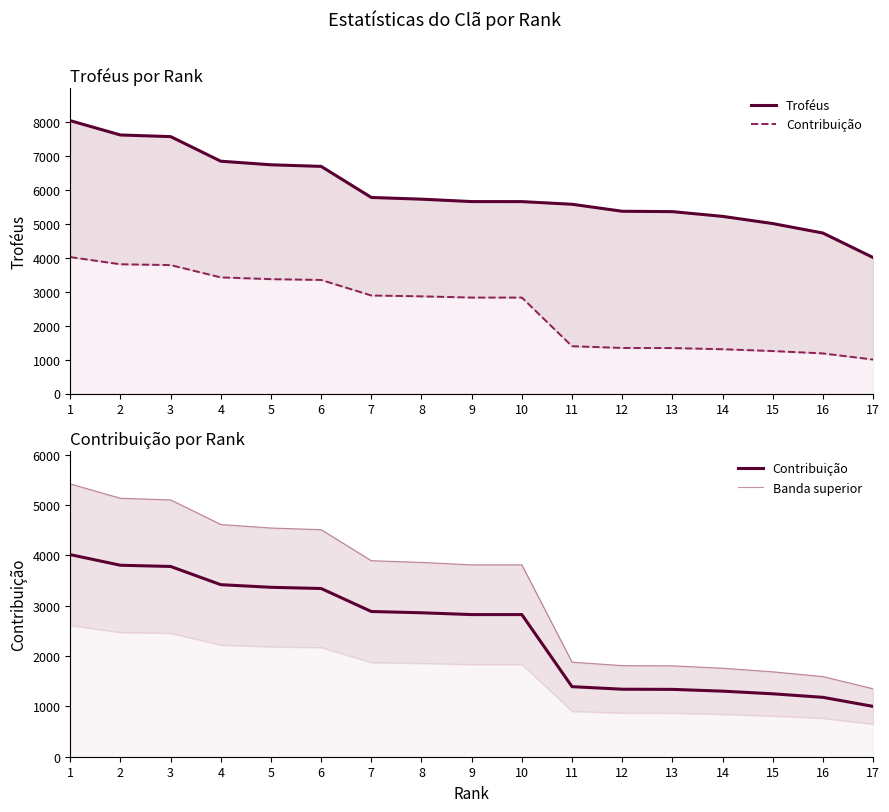

Reading left to right, transcribe all the data shown in this chart.

Troféus: 8030.0	7609.0	7561.0	6837.0	6732.0	6685.0	5770.0	5720.0	5649.0	5648.0	5570.0	5364.0	5353.0	5214.0	5002.0	4723.0	4003.0
Contribuição: 4015.0	3804.0	3780.0	3418.0	3366.0	3342.0	2885.0	2860.0	2824.0	2824.0	1392.0	1341.0	1338.0	1303.0	1250.0	1180.0	1000.0
Banda superior: 5420.2	5135.4	5103.0	4614.3	4544.1	4511.7	3894.8	3861.0	3812.4	3812.4	1879.2	1810.4	1806.3	1759.1	1687.5	1593.0	1350.0